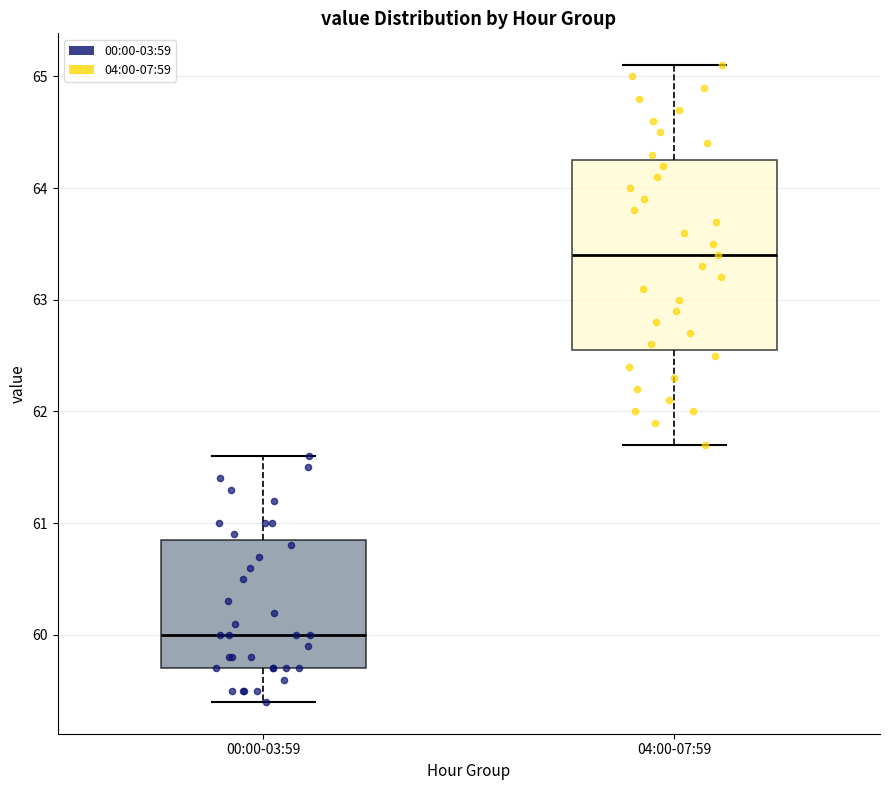

Which box's median line is the lowest?

00:00-03:59